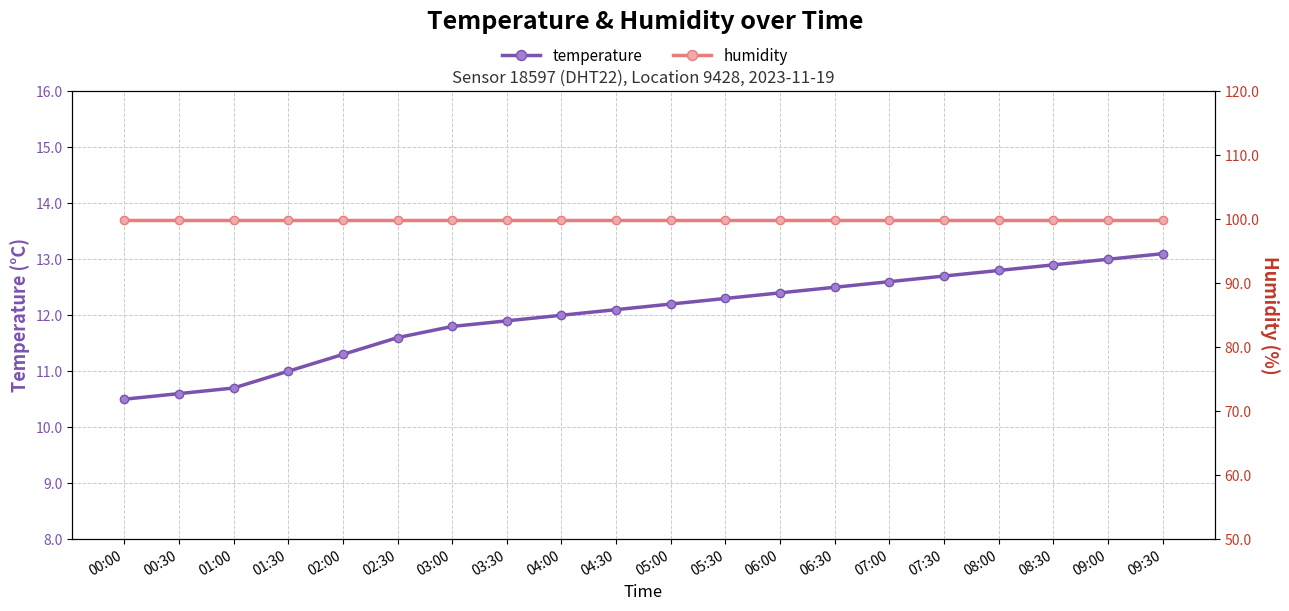

True or false: humidity and temperature intersect in this chart.

False